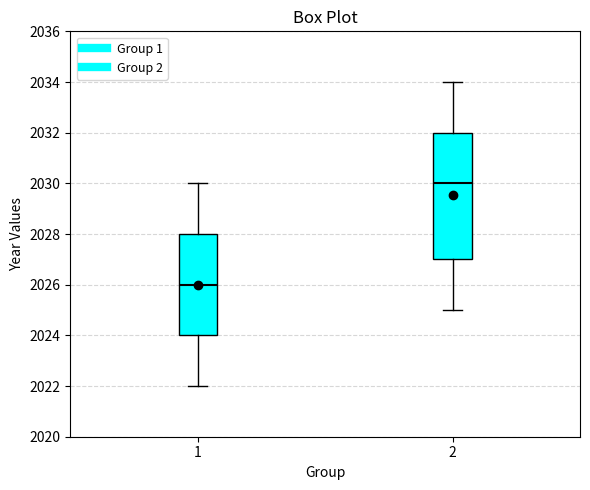

Reading left to right, read every box against the y-axis: the position of its median line, the range the box covers, and the ends of its whiskers. The values are not printed on the chart, so give them approximately, as read against the axis.

1: median 2026, box 2024 to 2028, whiskers 2022 to 2030
2: median 2030, box 2027 to 2032, whiskers 2025 to 2034